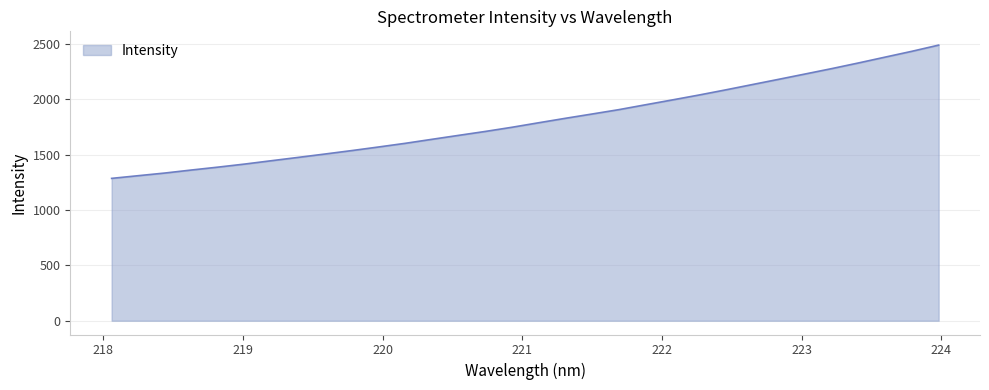

What is the maximum value shown in the chart?

2488.9